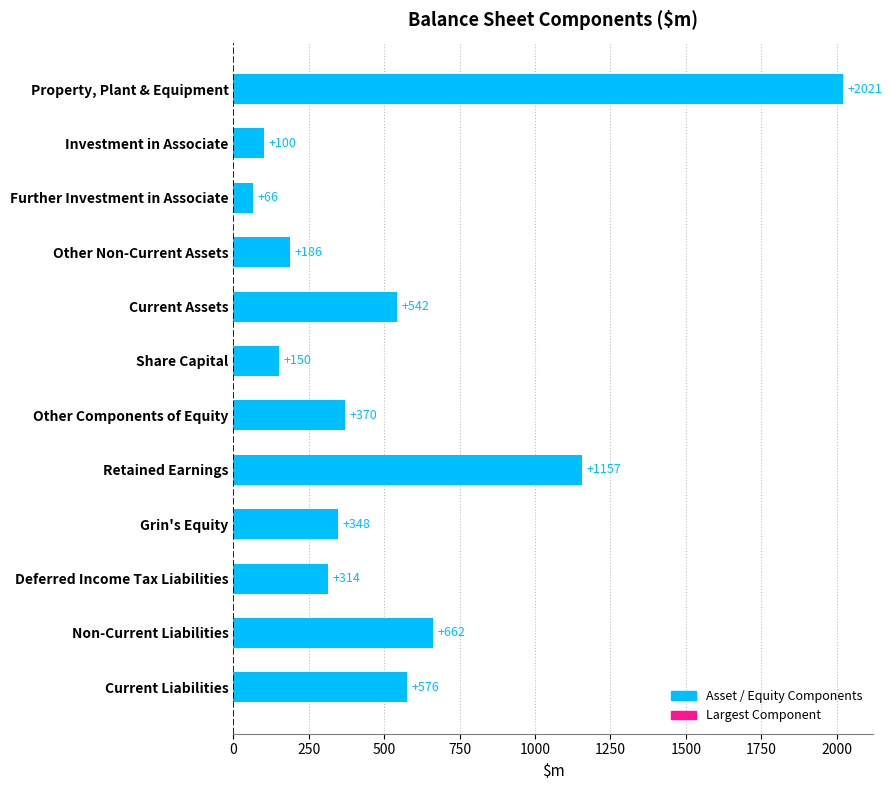

The chart shows a value of 209 at Current Assets. True or false?

False